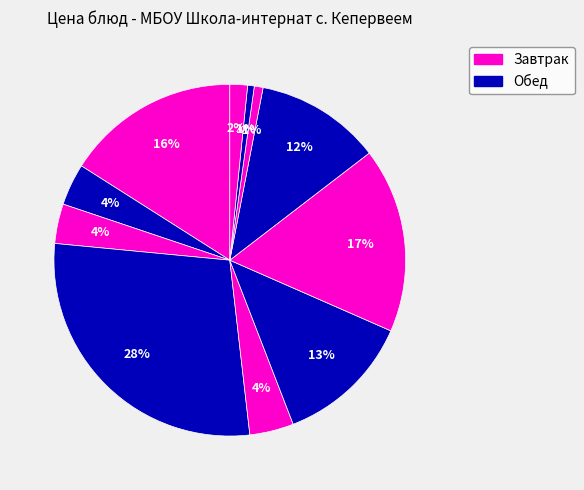

How many slices are in this pie chart?

11